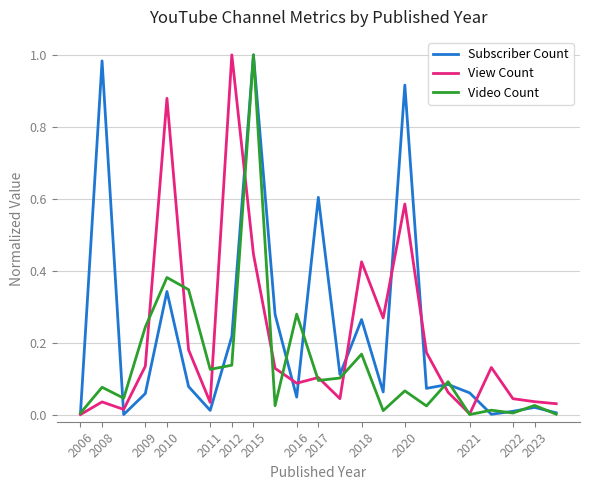

Which series has the largest total across all categories?

Subscriber Count